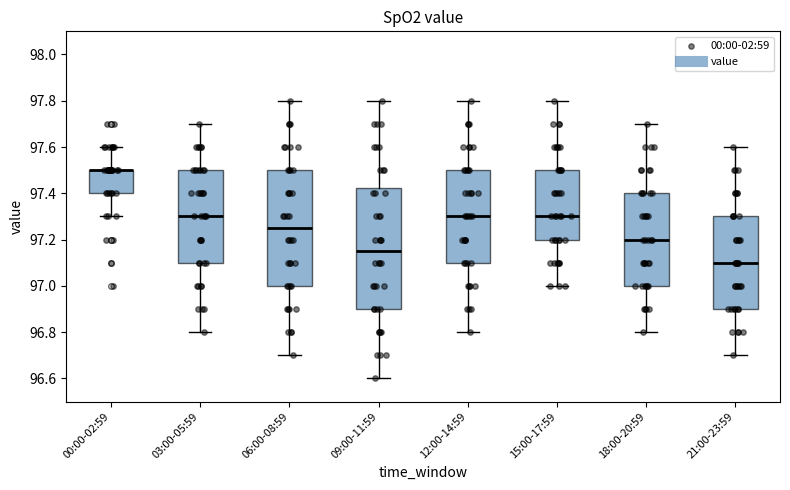

Reading left to right, read every box against the y-axis: the position of its median line, the range the box covers, and the ends of its whiskers. The values are not printed on the chart, so give them approximately, as read against the axis.

00:00-02:59: median 97.50 (drawn on the box's upper edge), box 97.40 to 97.50, whiskers 97.30 to 97.60
03:00-05:59: median 97.30, box 97.10 to 97.50, whiskers 96.80 to 97.70
06:00-08:59: median 97.26, box 97.00 to 97.50, whiskers 96.70 to 97.80
09:00-11:59: median 97.16, box 96.90 to 97.42, whiskers 96.60 to 97.80
12:00-14:59: median 97.30, box 97.10 to 97.50, whiskers 96.80 to 97.80
15:00-17:59: median 97.30, box 97.20 to 97.50, whiskers 97.00 to 97.80
18:00-20:59: median 97.20, box 97.00 to 97.40, whiskers 96.80 to 97.70
21:00-23:59: median 97.10, box 96.90 to 97.30, whiskers 96.70 to 97.60